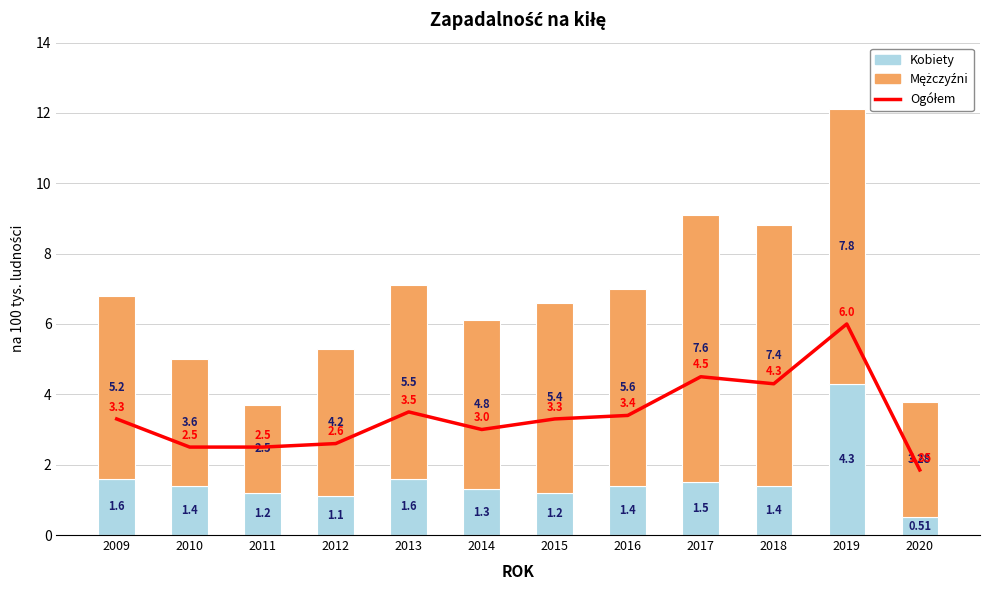

What is the maximum value shown in the chart?

7.8